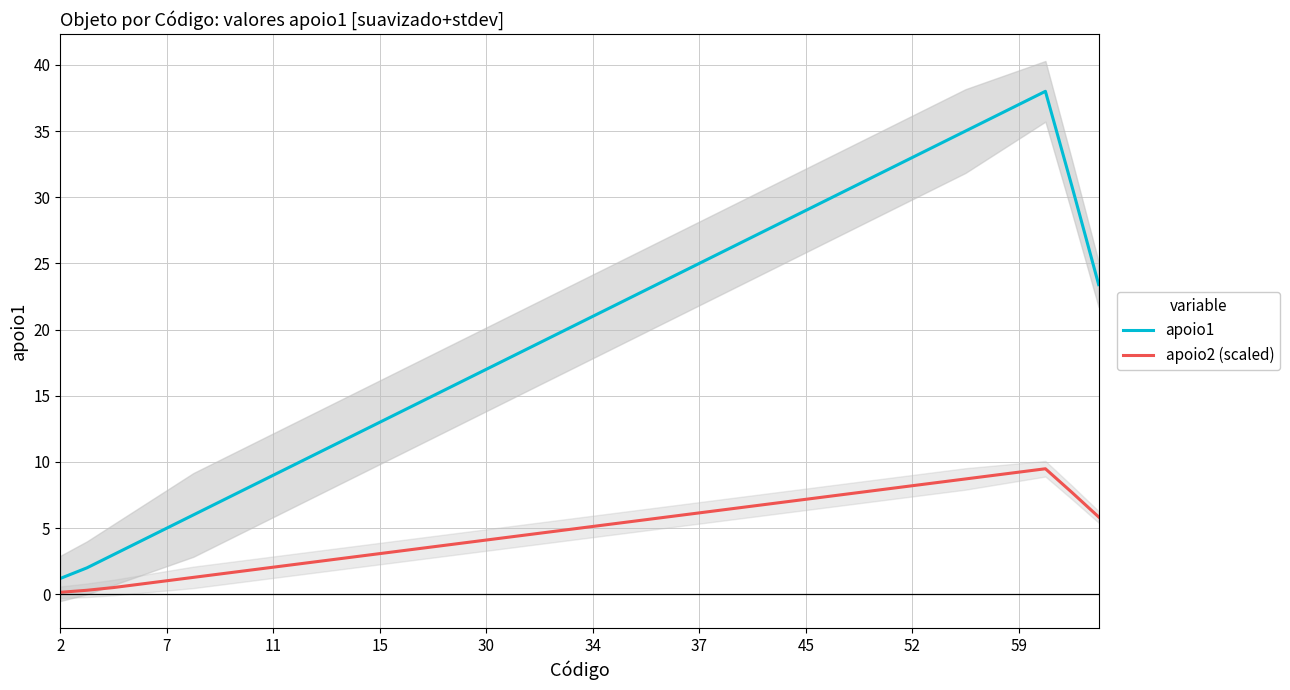

What is the difference between the maximum and second lowest values in the apoio1 series?

36.0